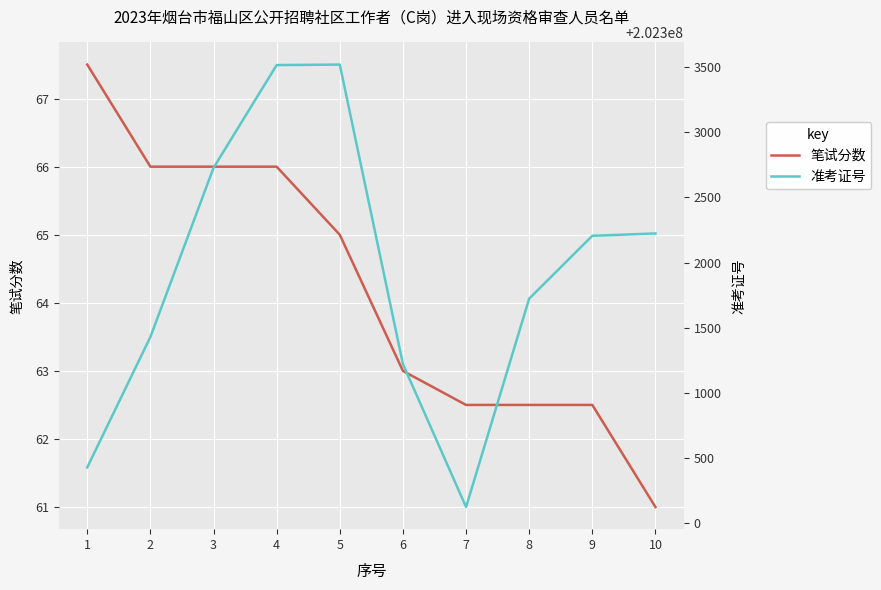

The 笔试分数 series shows 97.8 at 3. True or false?

False